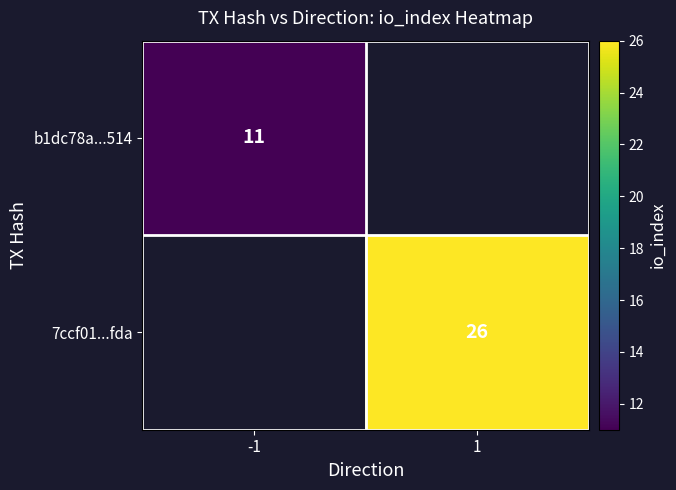

Is it true that 7ccf01...fda equals 26 at 1?

True